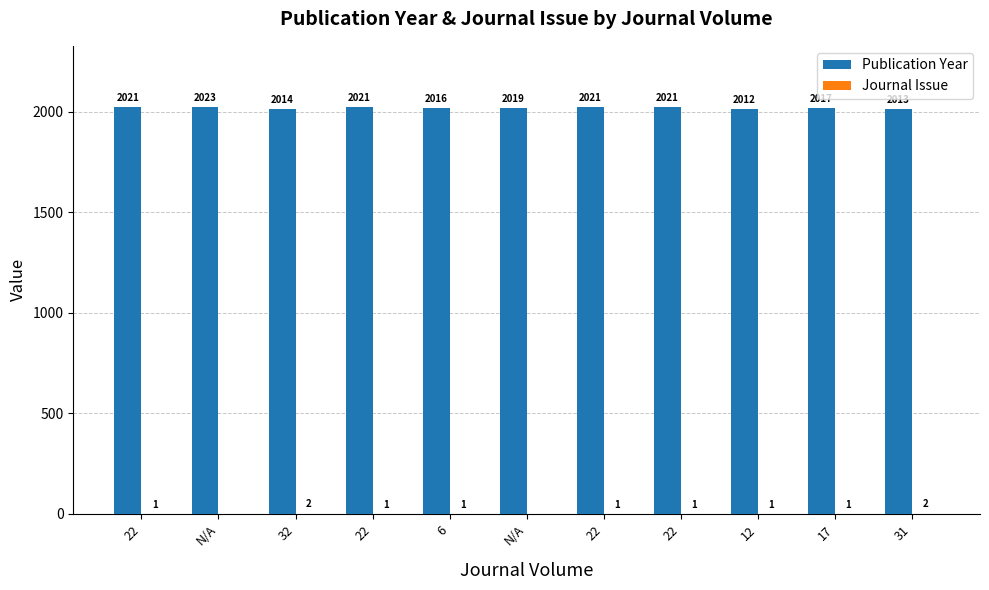

Does the chart contain stacked bars?

No